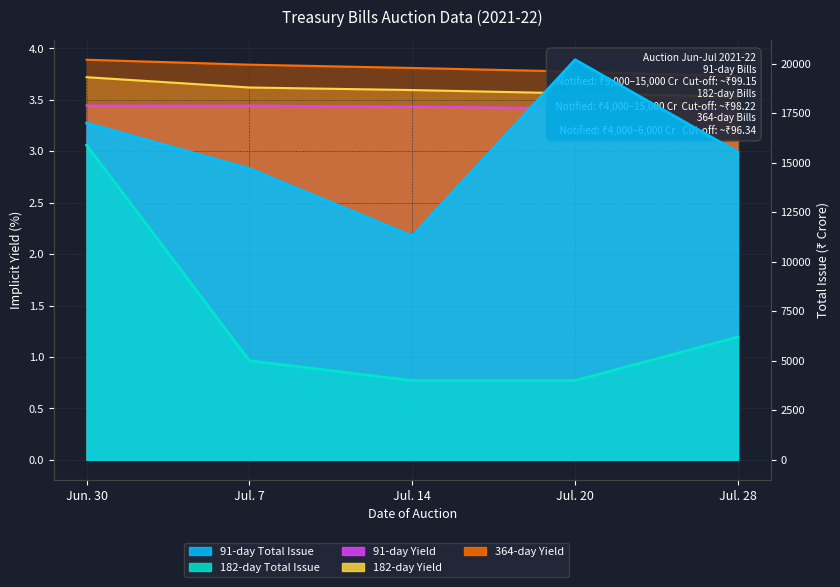

What is the label of the 3rd point from the right?

Jul. 14